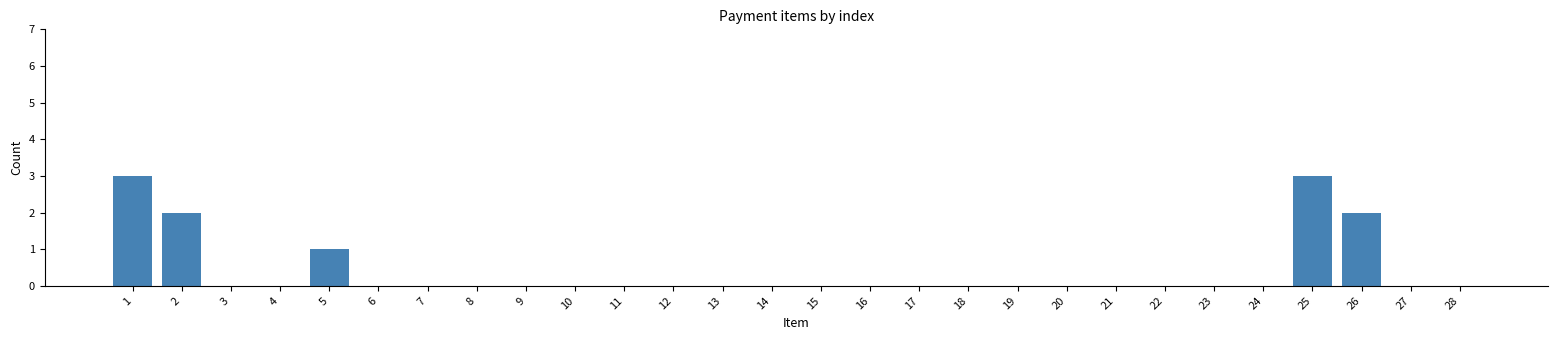

Reading left to right, what are all the values shown in this chart?

1=3	2=2	3=0	4=0	5=1	6=0	7=0	8=0	9=0	10=0	11=0	12=0	13=0	14=0	15=0	16=0	17=0	18=0	19=0	20=0	21=0	22=0	23=0	24=0	25=3	26=2	27=0	28=0